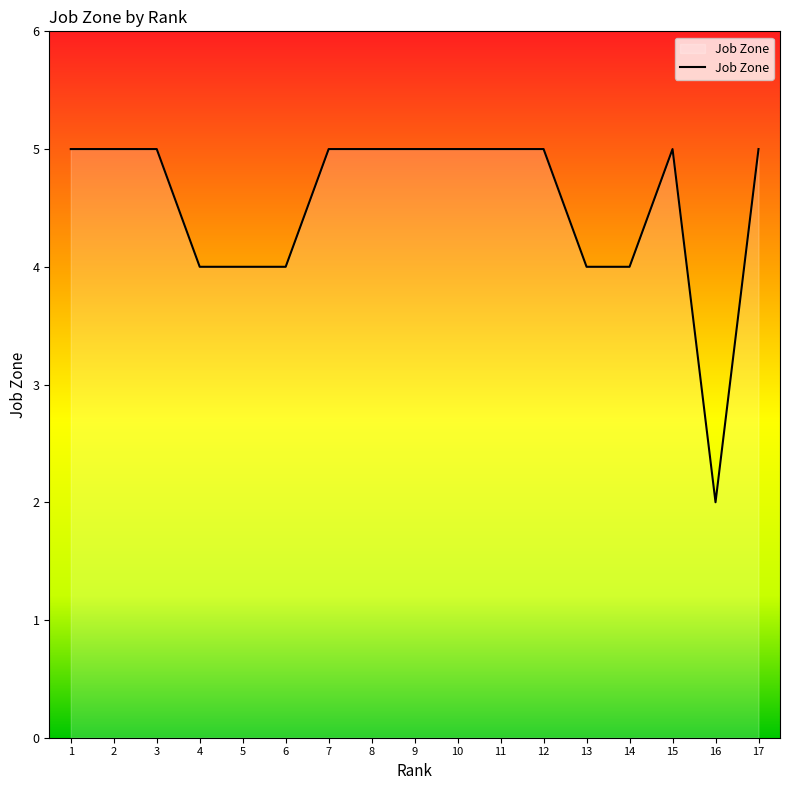

Which category has the lowest value across all series?

16